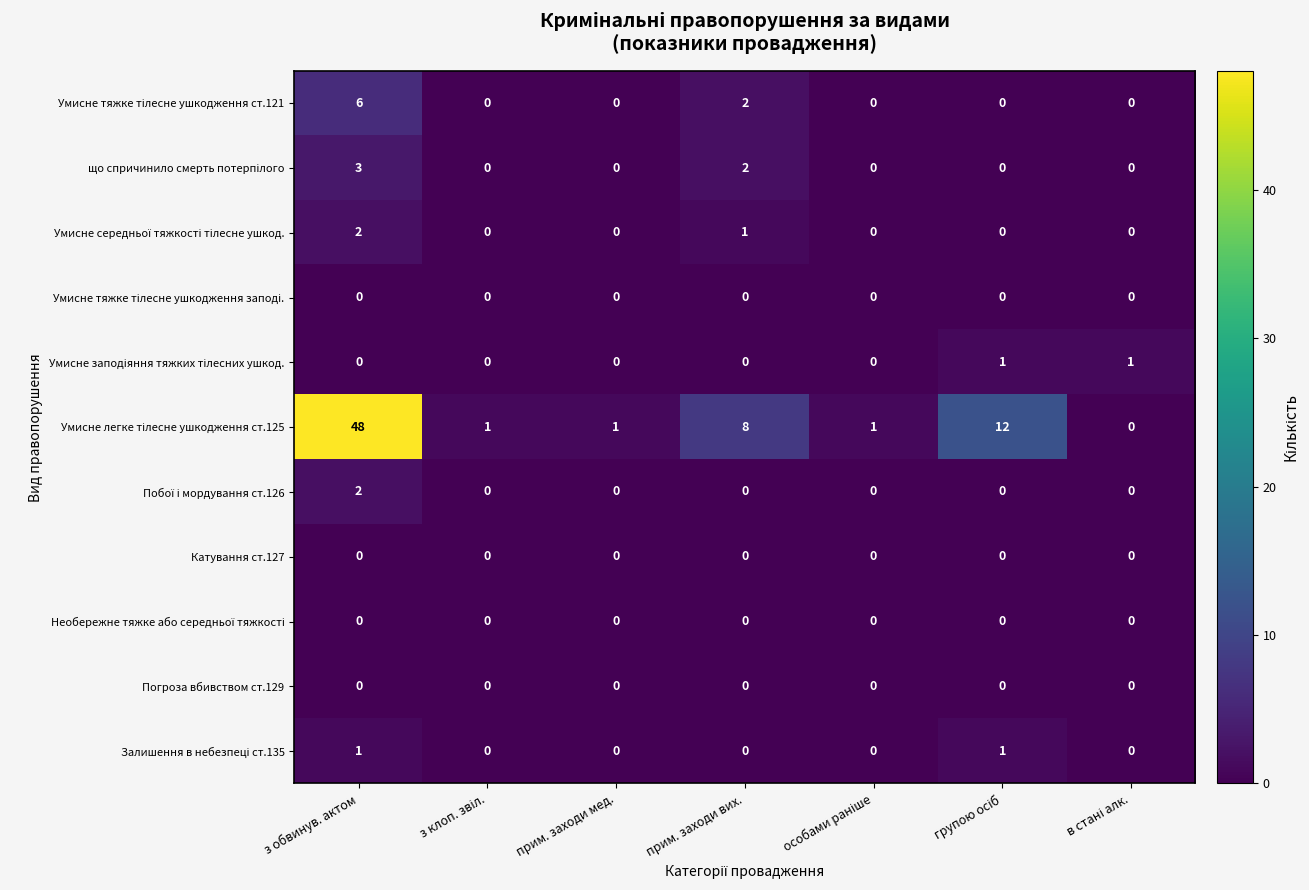

At which category is the sum across all series the highest?

з обвинув. актом